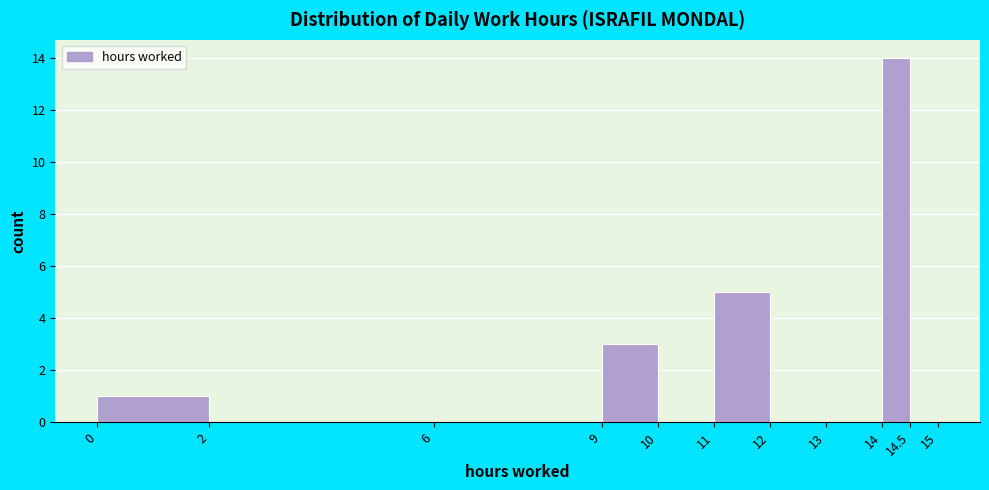

What is the height of the bar covering 11 to 12 on the x-axis? The values are not printed on the chart, so give them approximately, as read against the axis.

5